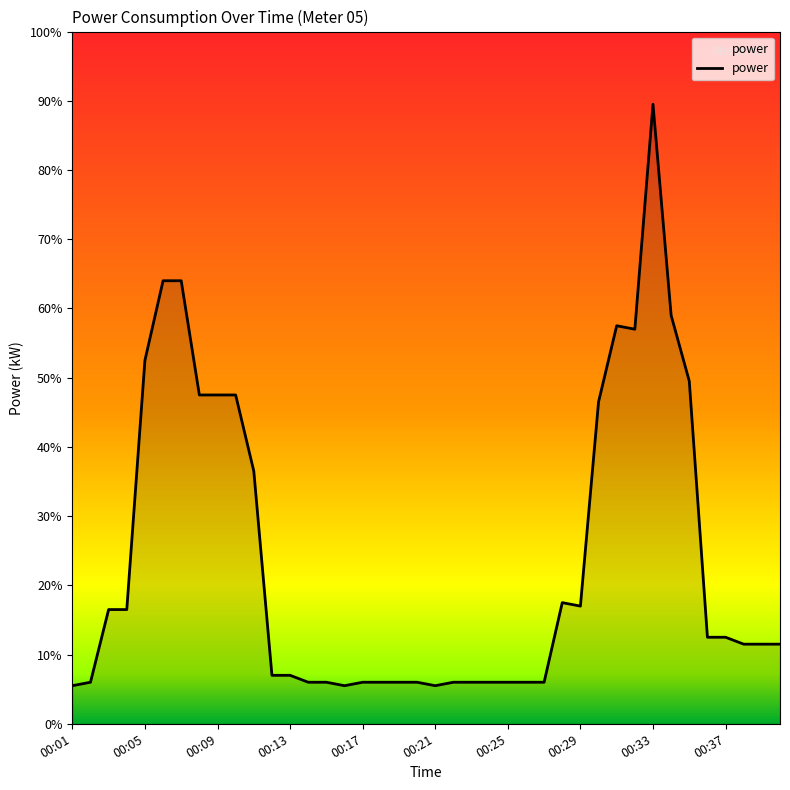

Does the chart display data point markers on the line(s)?

No